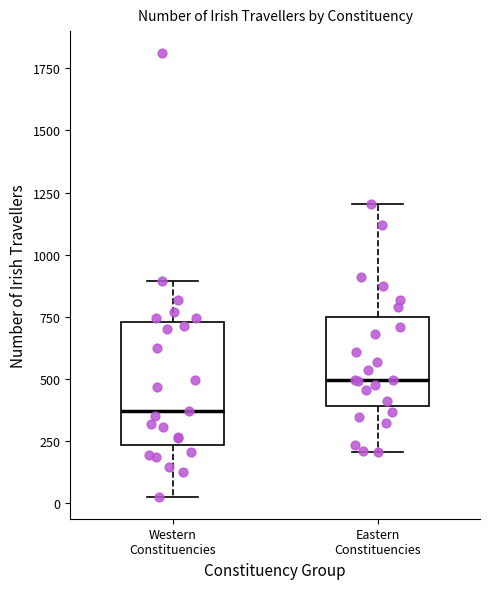

Reading left to right, transcribe this box plot: for each box, give where its median line is, the range the box spans, and where its two whiskers end, as read against the y-axis. The values are not printed on the chart, so give them approximately, as read against the axis.

Western Constituencies: median 350, box 250 to 750, whiskers 50 to 900
Eastern Constituencies: median 500, box 400 to 750, whiskers 200 to 1200